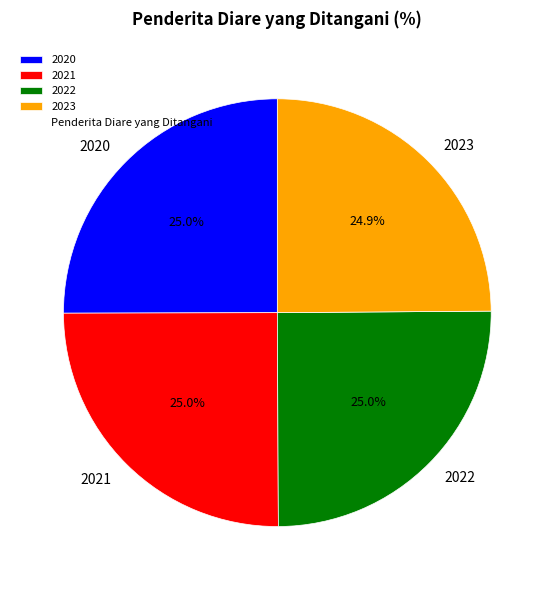

To the nearest percent, what percentage of the pie is 2023?

25%